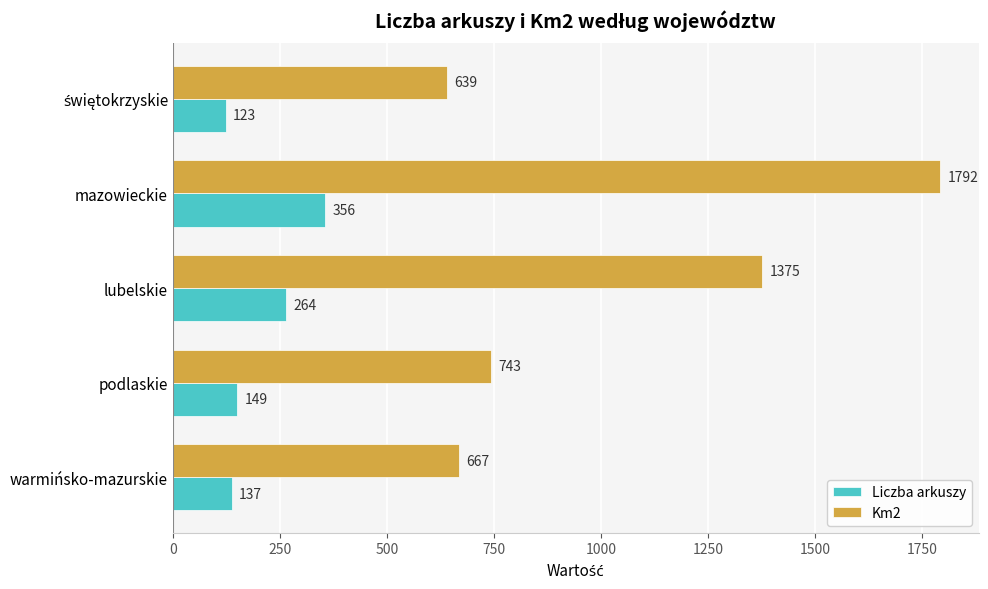

Between warmińsko-mazurskie and mazowieckie, which series saw the biggest shift?

Km2